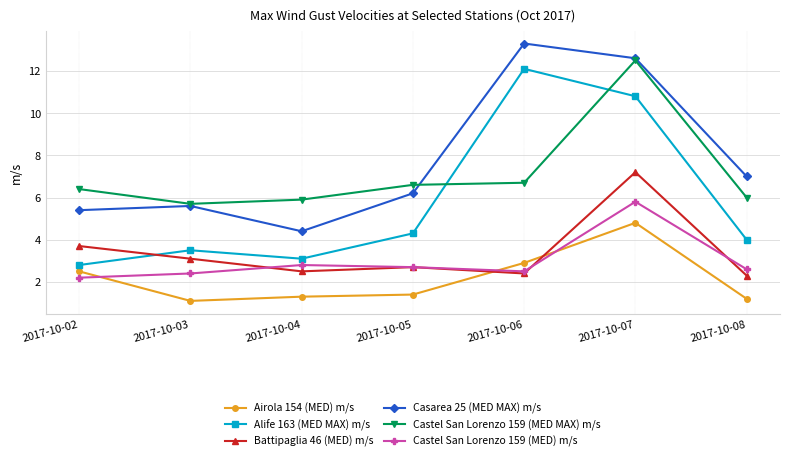

Reading left to right, extract all data points from this chart.

Airola 154 (MED) m/s: 2.5	1.1	1.3	1.4	2.9	4.8	1.2
Alife 163 (MED MAX) m/s: 2.8	3.5	3.1	4.3	12.1	10.8	4.0
Battipaglia 46 (MED) m/s: 3.7	3.1	2.5	2.7	2.4	7.2	2.3
Casarea 25 (MED MAX) m/s: 5.4	5.6	4.4	6.2	13.3	12.6	7.0
Castel San Lorenzo 159 (MED MAX) m/s: 6.4	5.7	5.9	6.6	6.7	12.5	6.0
Castel San Lorenzo 159 (MED) m/s: 2.2	2.4	2.8	2.7	2.5	5.8	2.6